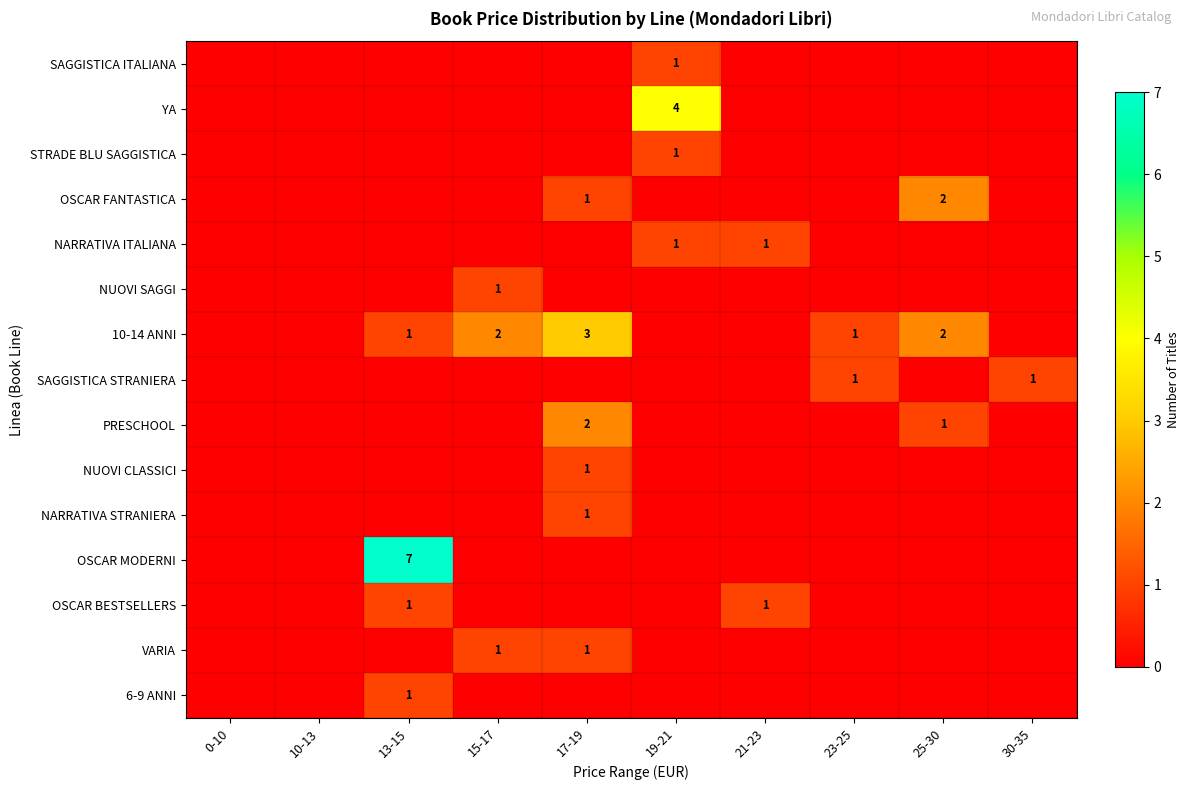

At how many categories does at least one series exceed 4?

1